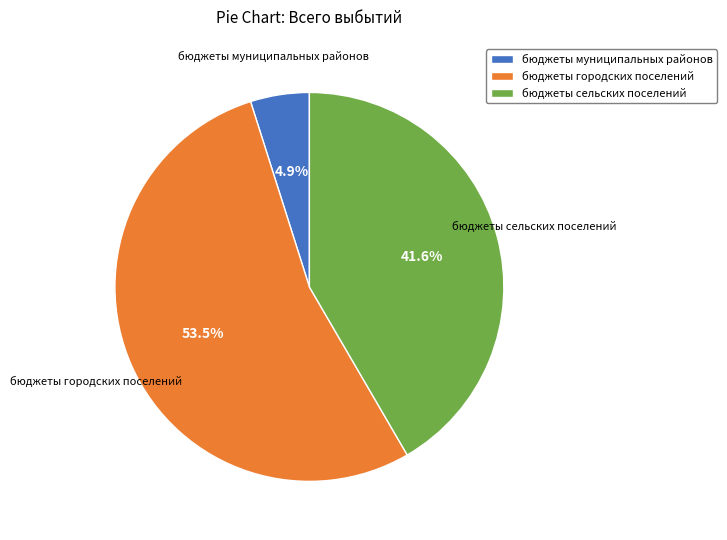

Is бюджеты муниципальных районов the majority of the pie?

No